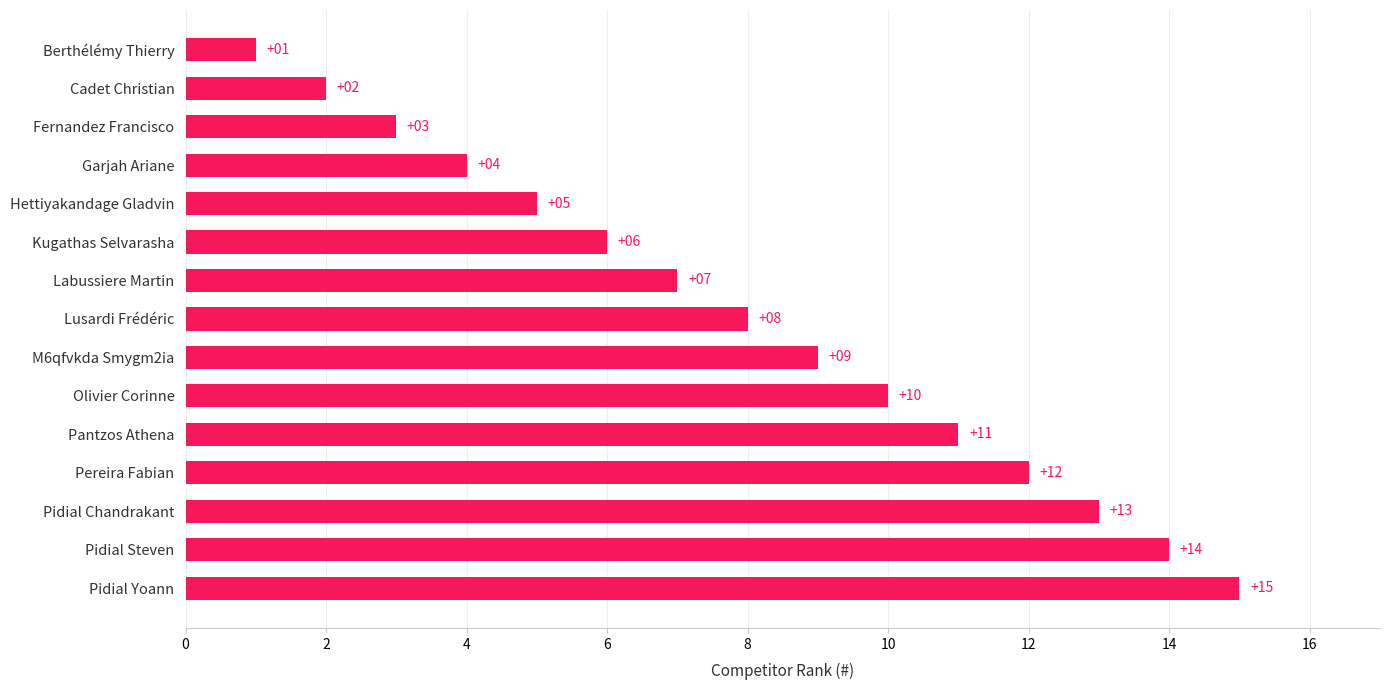

At which category does the chart reach its peak across all series?

Pidial Yoann